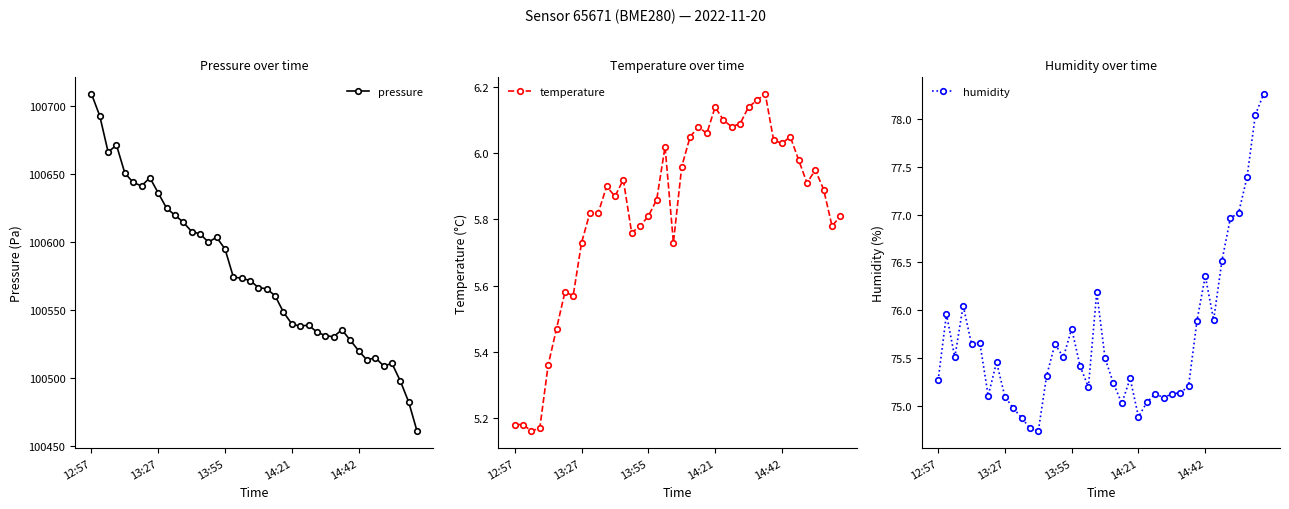

At which category is the sum across all series the highest?

12:57